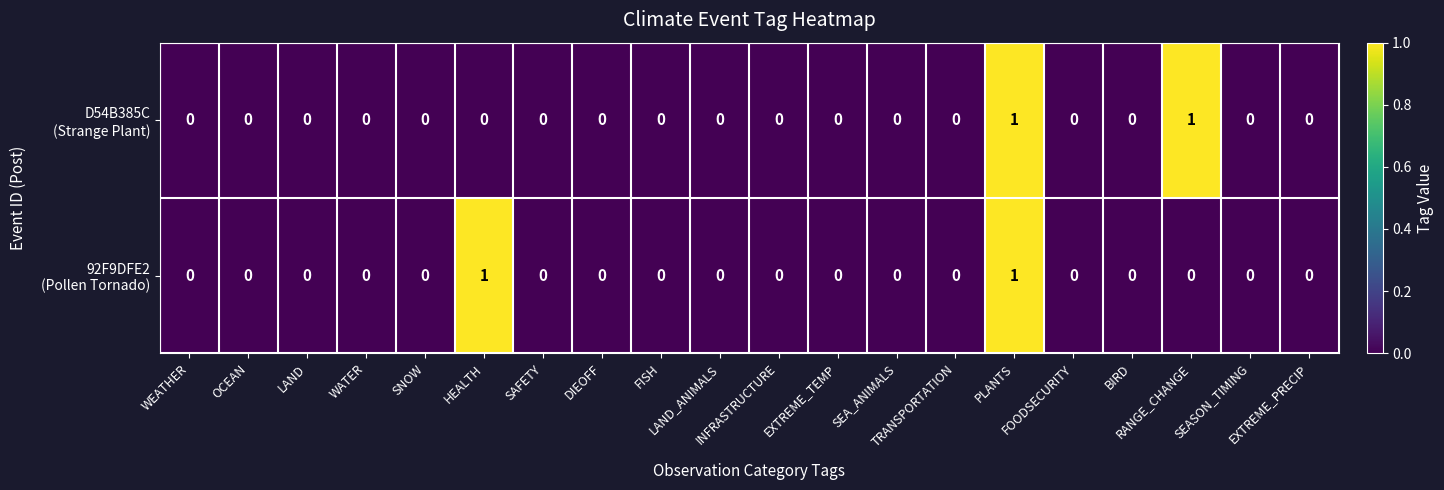

Count the number of data series in this chart.

2